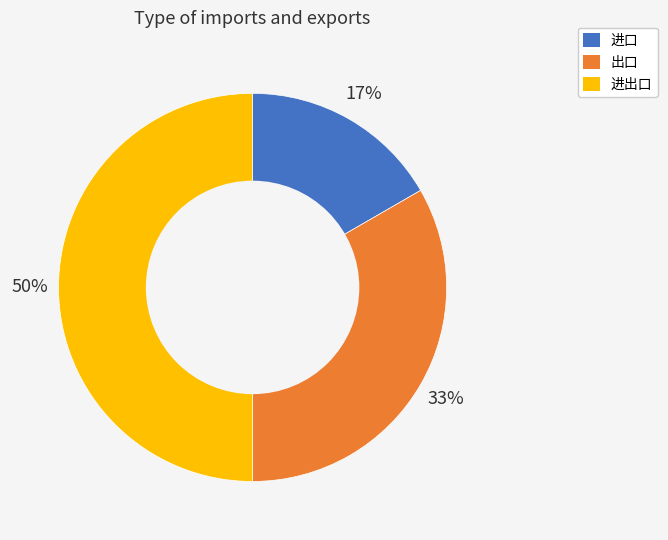

To the nearest percent, what is the average slice percentage?

33%